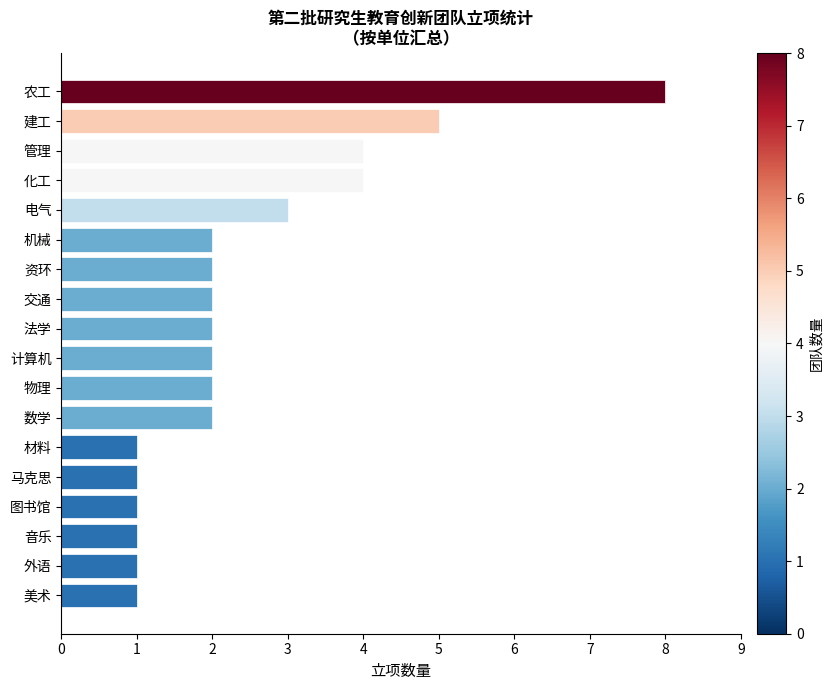

What is the maximum value shown in the chart?

8